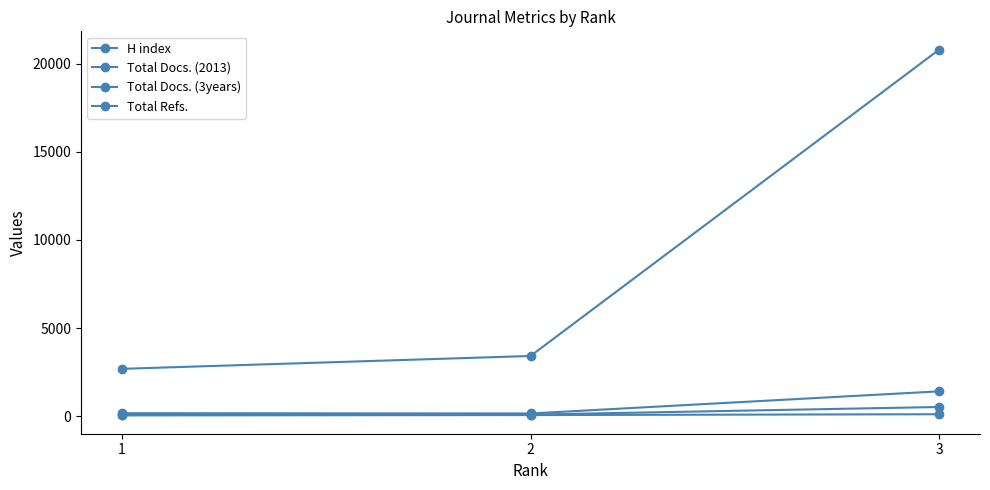

How many lines are shown in the chart?

4